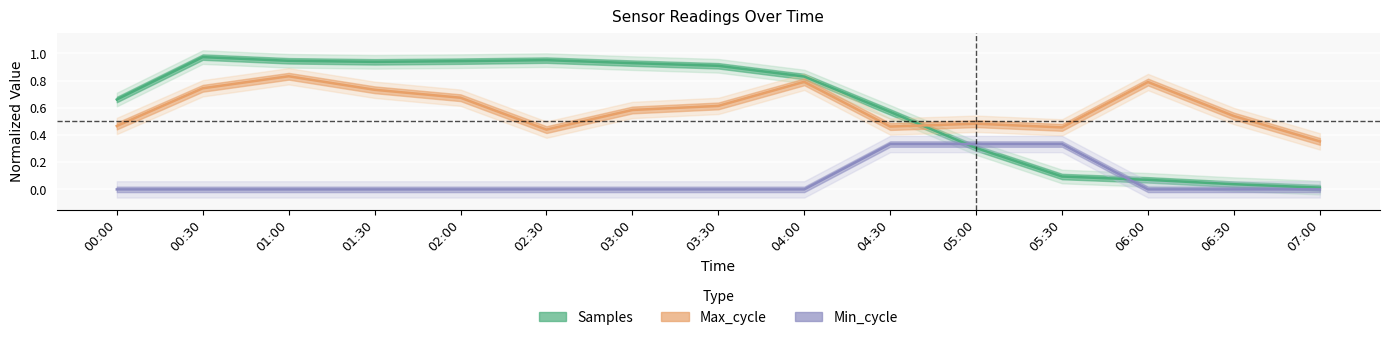

Reading right to left, list all the values displayed in this chart.

Samples: 07:00=0.0	06:30=0.0	06:00=0.1	05:30=0.1	05:00=0.3	04:30=0.6	04:00=0.8	03:30=0.9	03:00=0.9	02:30=1.0	02:00=0.9	01:30=0.9	01:00=0.9	00:30=1.0	00:00=0.7
Max_cycle: 07:00=0.4	06:30=0.5	06:00=0.8	05:30=0.5	05:00=0.5	04:30=0.5	04:00=0.8	03:30=0.6	03:00=0.6	02:30=0.4	02:00=0.7	01:30=0.7	01:00=0.8	00:30=0.7	00:00=0.5
Min_cycle: 07:00=0.0	06:30=0.0	06:00=0.0	05:30=0.3	05:00=0.3	04:30=0.3	04:00=0.0	03:30=0.0	03:00=0.0	02:30=0.0	02:00=0.0	01:30=0.0	01:00=0.0	00:30=0.0	00:00=0.0